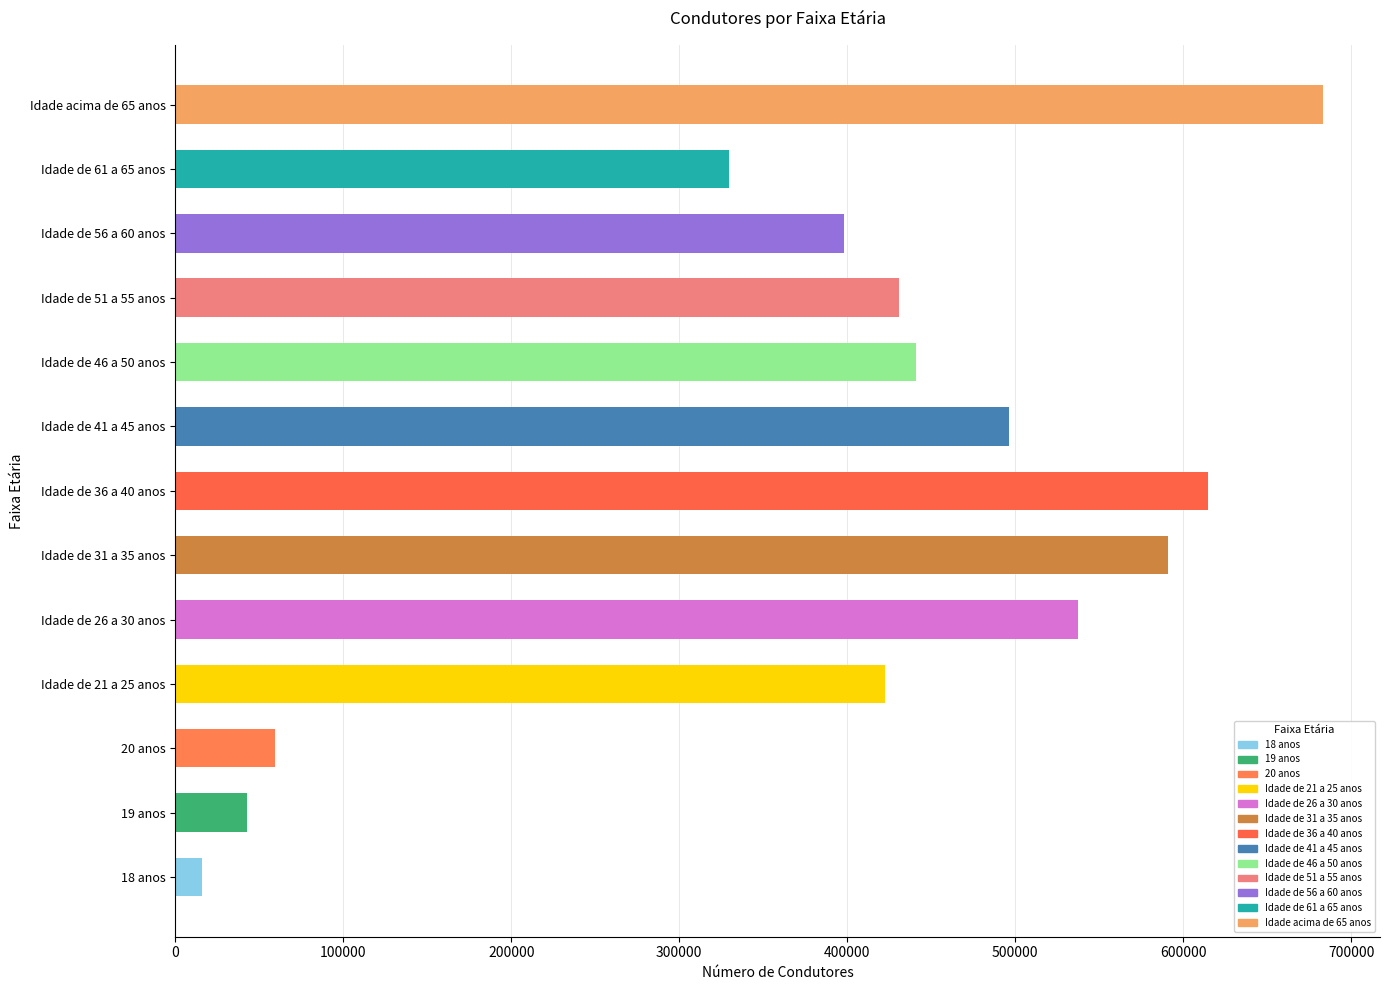

What is the difference between the maximum and minimum values?

667079